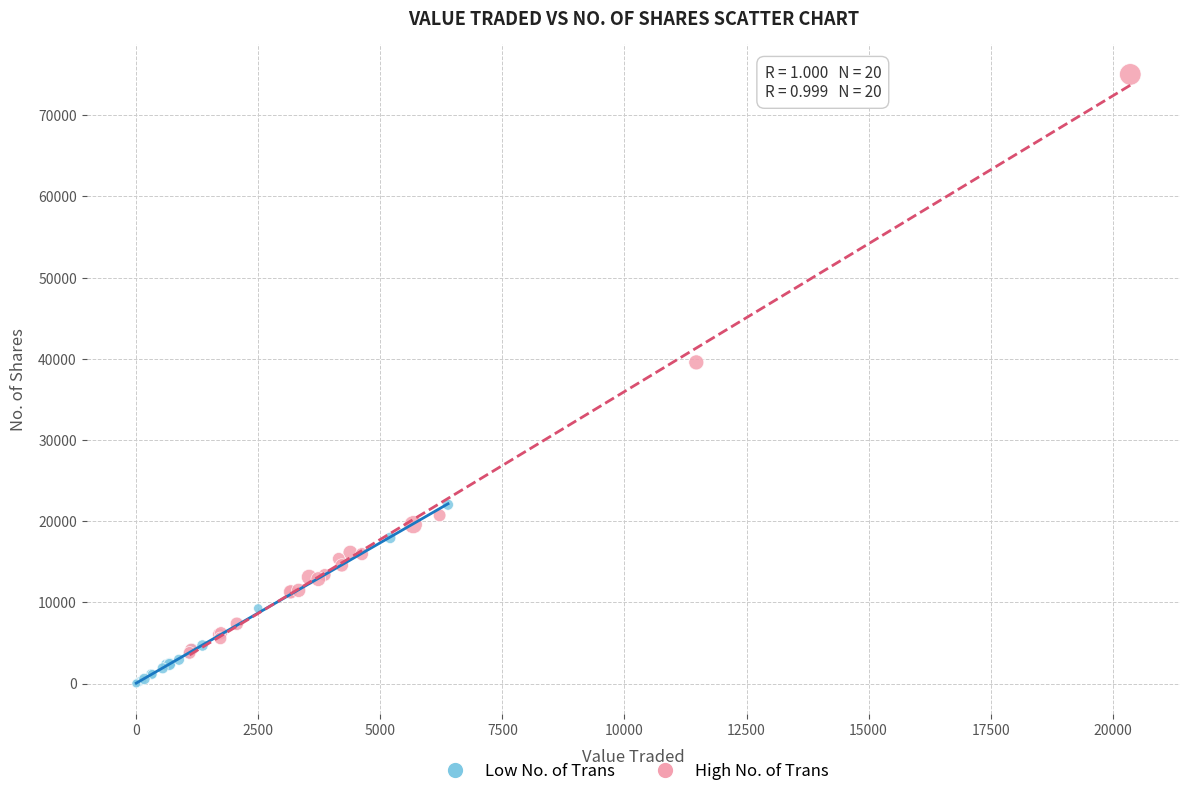

Which series contains the lowest Y value?

Low No. of Trans